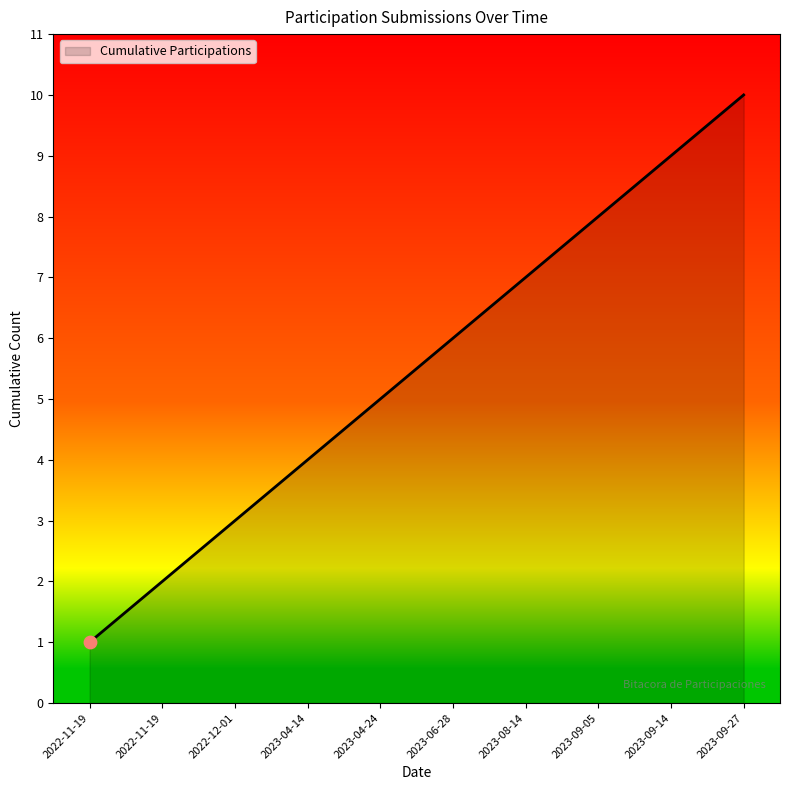

What is the change in value from 2022-12-01 to 2023-04-14?

+1